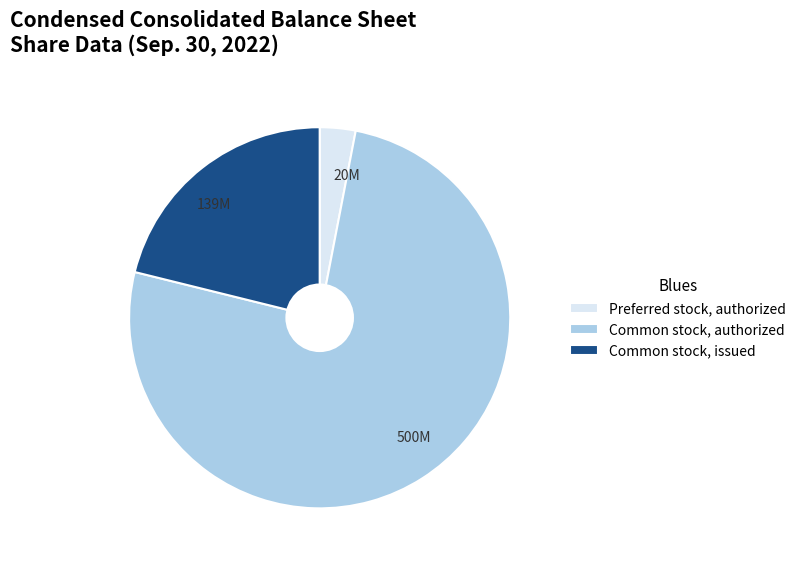

Is Common stock, authorized the majority of the pie?

Yes